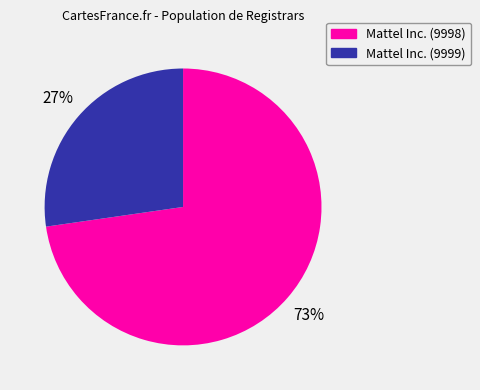

The Mattel Inc. (9999) slice represents 41% of the pie. True or false?

False